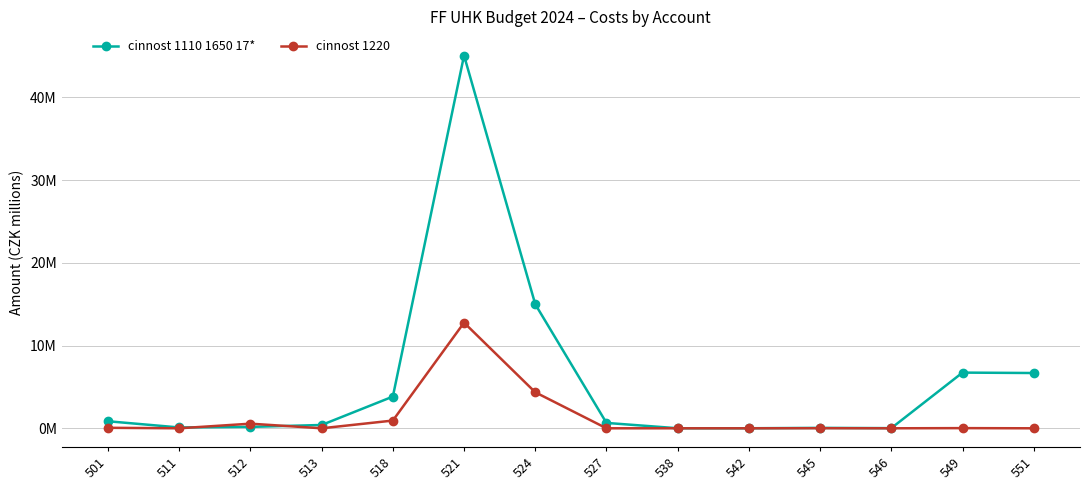

Reading left to right, extract all data points from this chart.

cinnost 1110 1650 17*: 0.8	0.1	0.2	0.4	3.8	45.0	15.0	0.7	0.0	0.0	0.1	0.0	6.7	6.7
cinnost 1220: 0.1	0.0	0.6	0.0	0.9	12.8	4.4	0.0	0.0	0.0	0.0	0.0	0.0	0.0